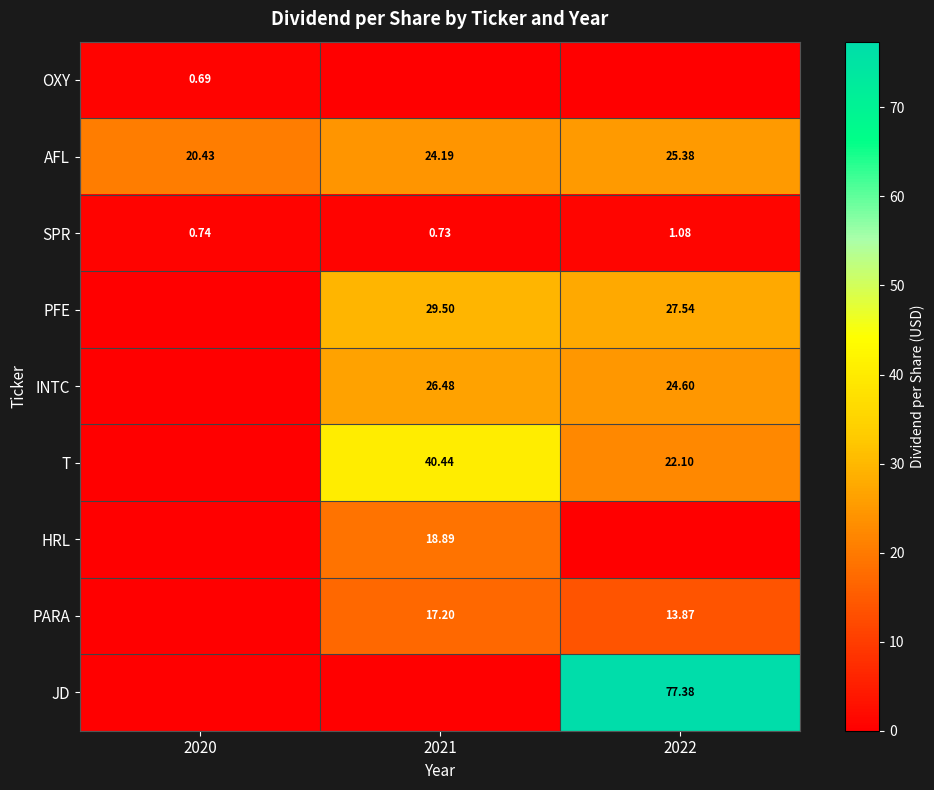

Is the value of AFL at 2021 greater than the value of SPR at 2021?

Yes